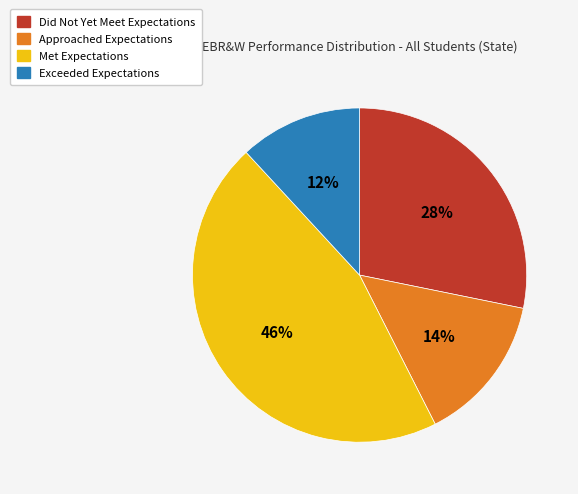

Which slice is the smallest?

Exceeded Expectations